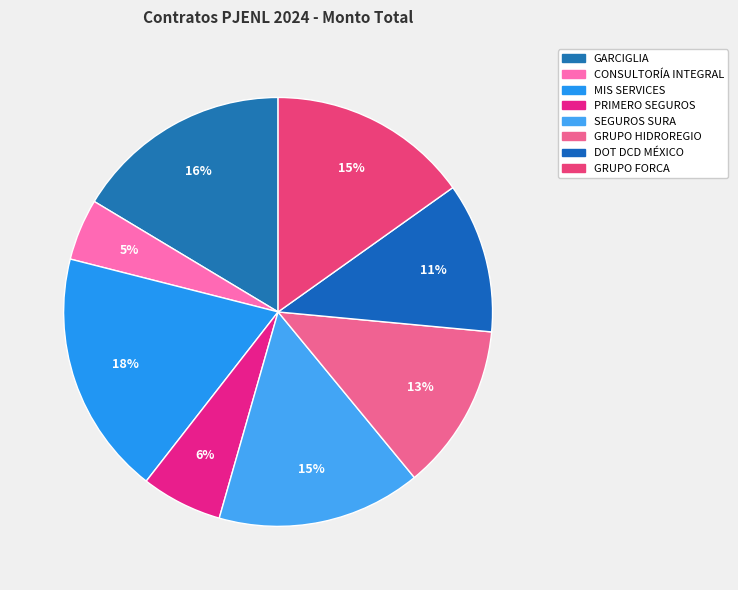

How many slices are in this pie chart?

8